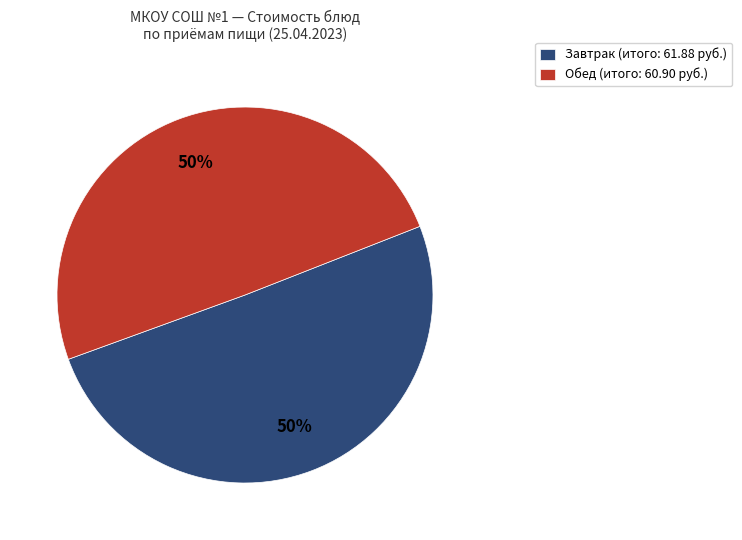

To the nearest percent, what percentage of the pie is Обед (итого: 60.90 руб.)?

50%